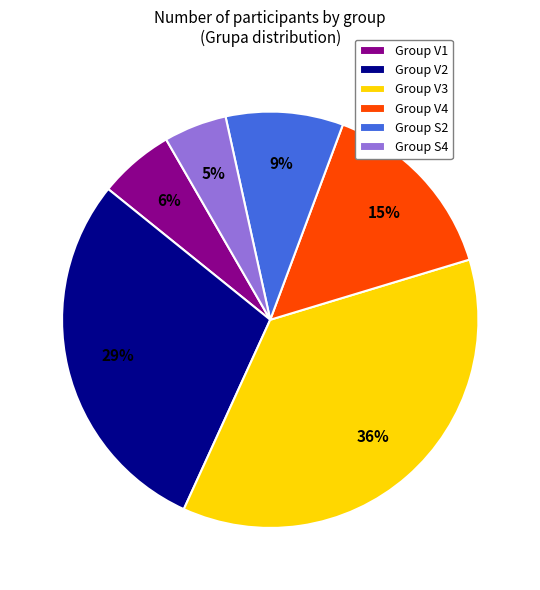

Rank the categories by value from highest to lowest.

Group V3, Group V2, Group V4, Group S2, Group V1, Group S4